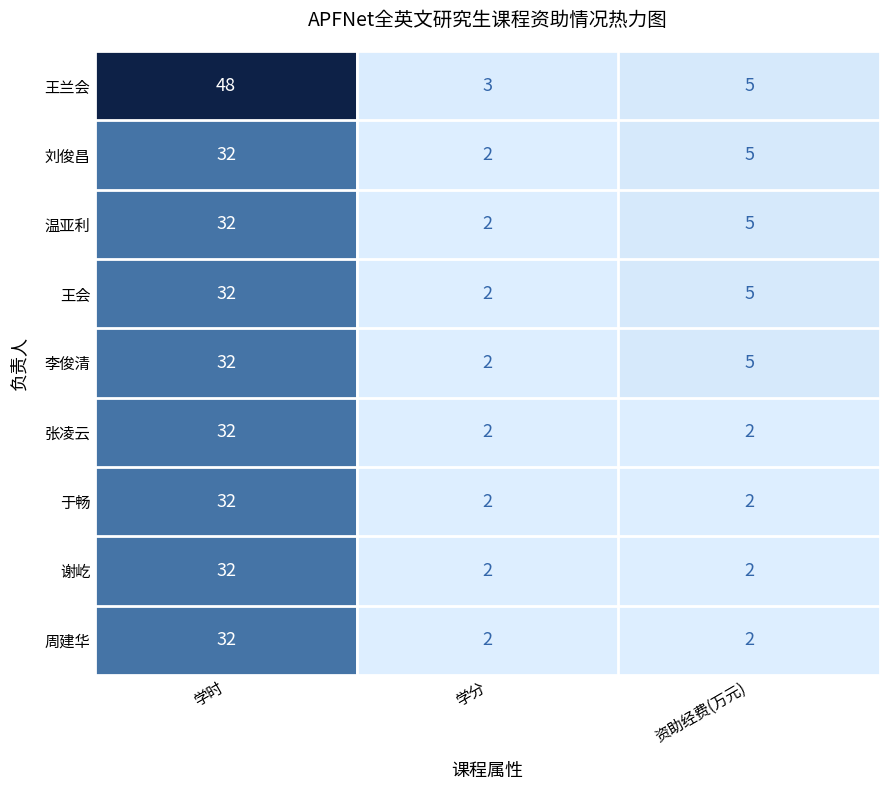

Which series has the largest total across all categories?

王兰会